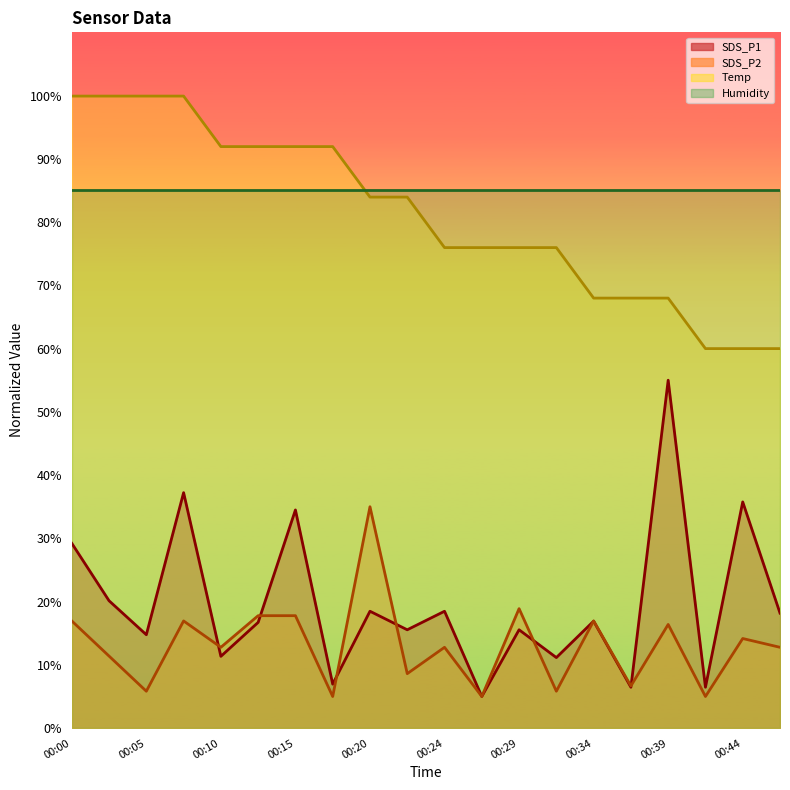

True or false: SDS_P1 and Humidity cross at least once.

False